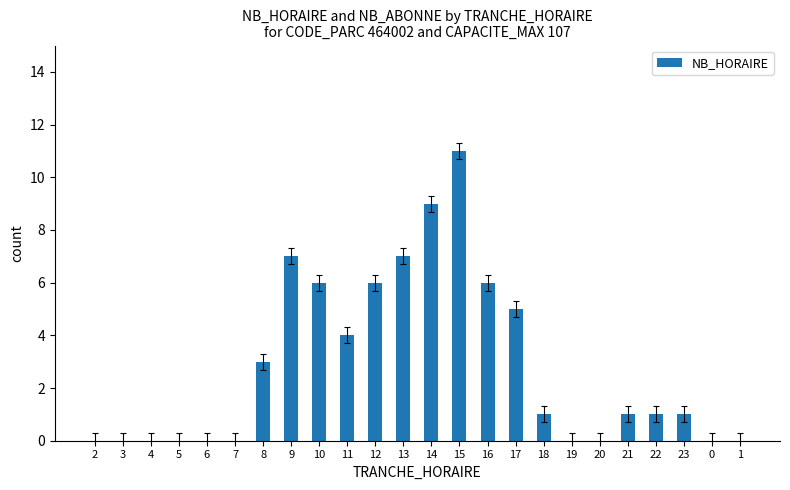

Reading left to right, transcribe all the data shown in this chart.

2=0	3=0	4=0	5=0	6=0	7=0	8=3	9=7	10=6	11=4	12=6	13=7	14=9	15=11	16=6	17=5	18=1	19=0	20=0	21=1	22=1	23=1	0=0	1=0